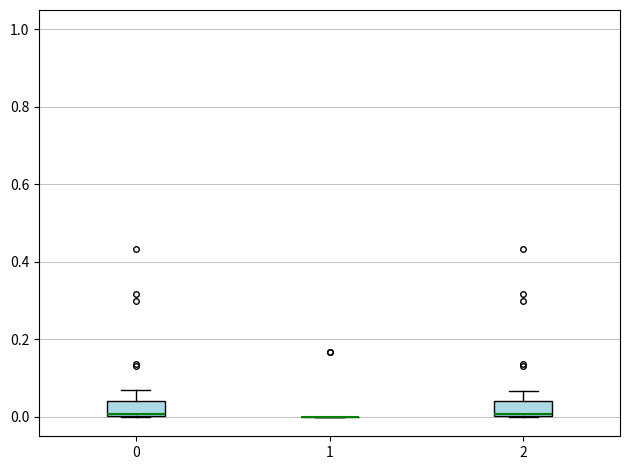

Reading left to right, transcribe this box plot: for each box, give where its median line is, the range the box spans, and where its two whiskers end, as read against the y-axis. The values are not printed on the chart, so give them approximately, as read against the axis.

0: median 0.00 (just above the box's lower edge), box 0.00 to 0.04, whiskers 0.00 to 0.06
1: box collapsed to a line at 0.00, whiskers 0.00 to 0.00
2: median 0.00 (just above the box's lower edge), box 0.00 to 0.04, whiskers 0.00 to 0.06